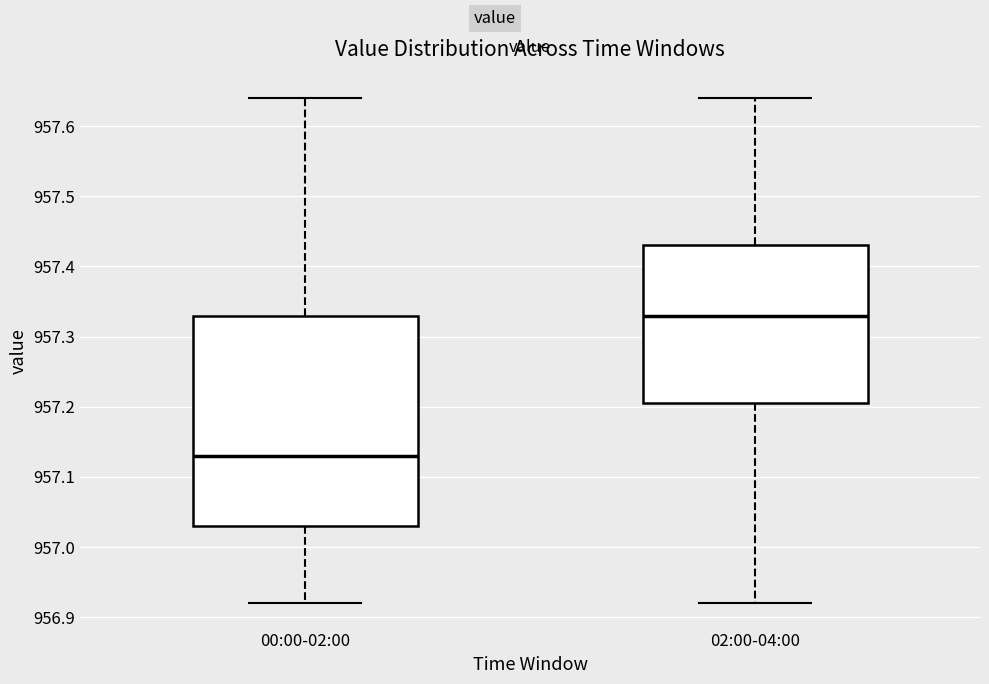

Reading left to right, transcribe this box plot: for each box, give where its median line is, the range the box spans, and where its two whiskers end, as read against the y-axis. The values are not printed on the chart, so give them approximately, as read against the axis.

00:00-02:00: median 957.13, box 957.03 to 957.33, whiskers 956.92 to 957.64
02:00-04:00: median 957.33, box 957.21 to 957.43, whiskers 956.92 to 957.64